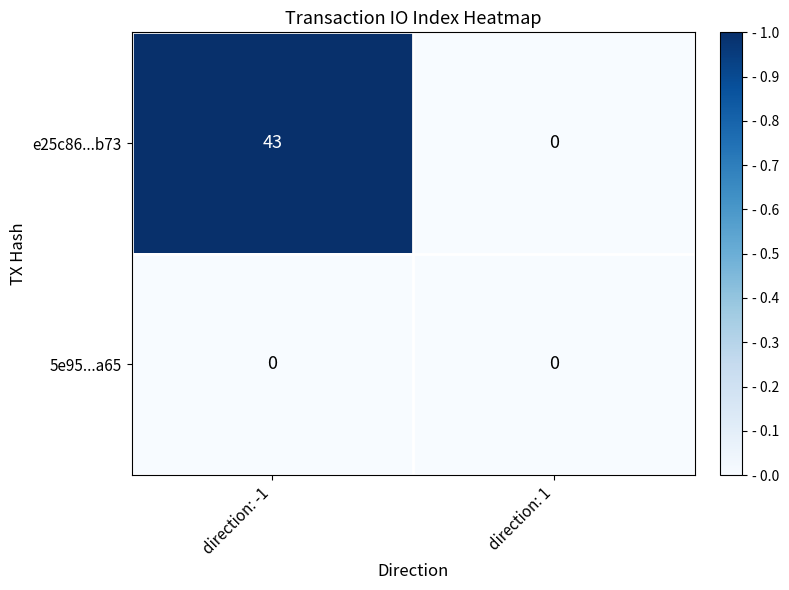

Is it true that e25c86...b73 equals 23 at direction: 1?

False